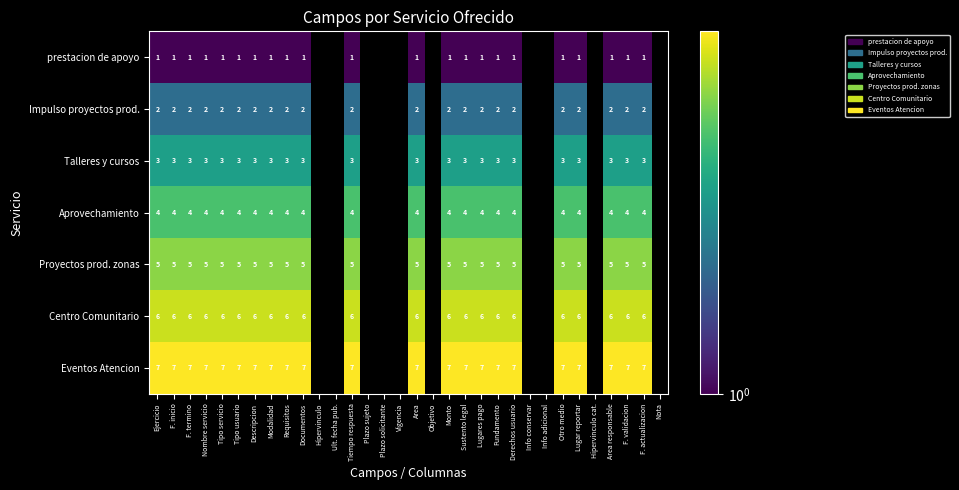

Rank the series at Descripcion from lowest to highest value.

prestacion de apoyo, Impulso proyectos prod., Talleres y cursos, Aprovechamiento, Proyectos prod. zonas, Centro Comunitario, Eventos Atencion